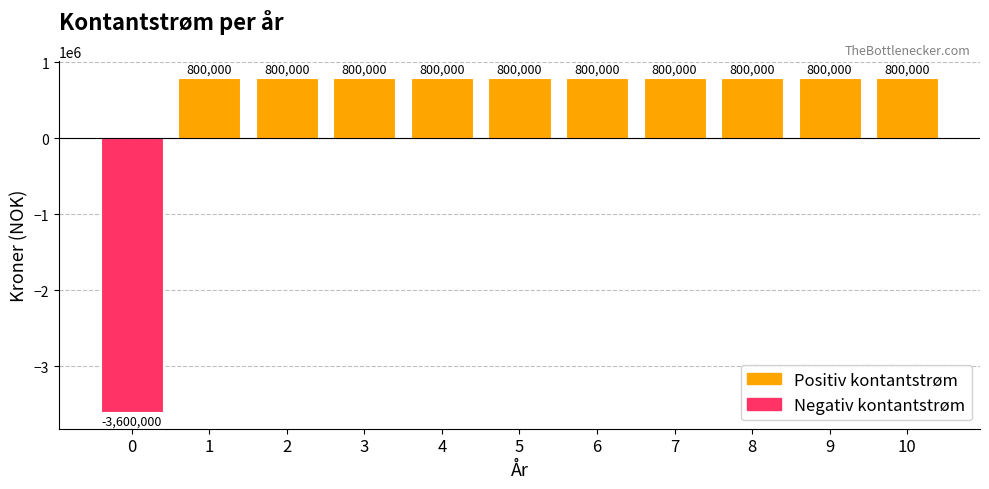

What is the sum of the values at 1 and 3?

1600000